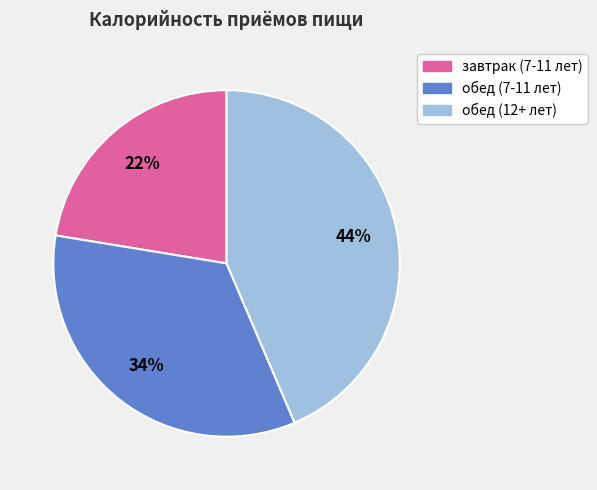

Combined, do завтрак (7-11 лет) and обед (7-11 лет) account for over 50%?

Yes